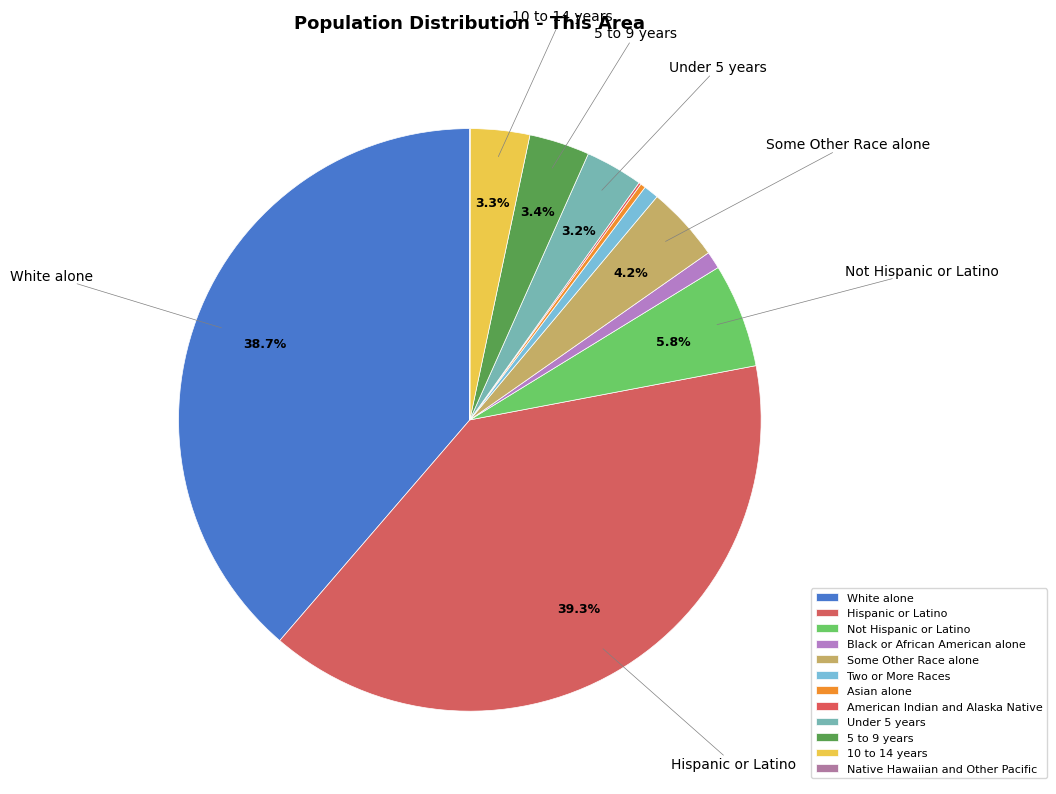

Does 10 to 14 years represent more than half of the total?

No